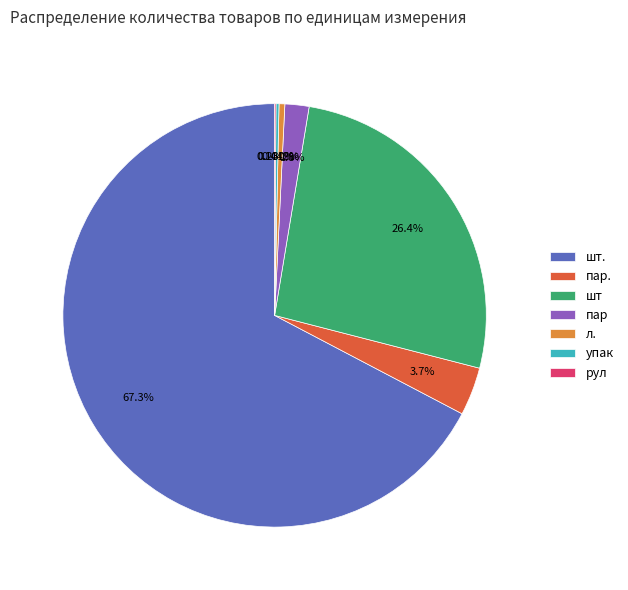

True or false: шт. accounts for 61% of the total.

False